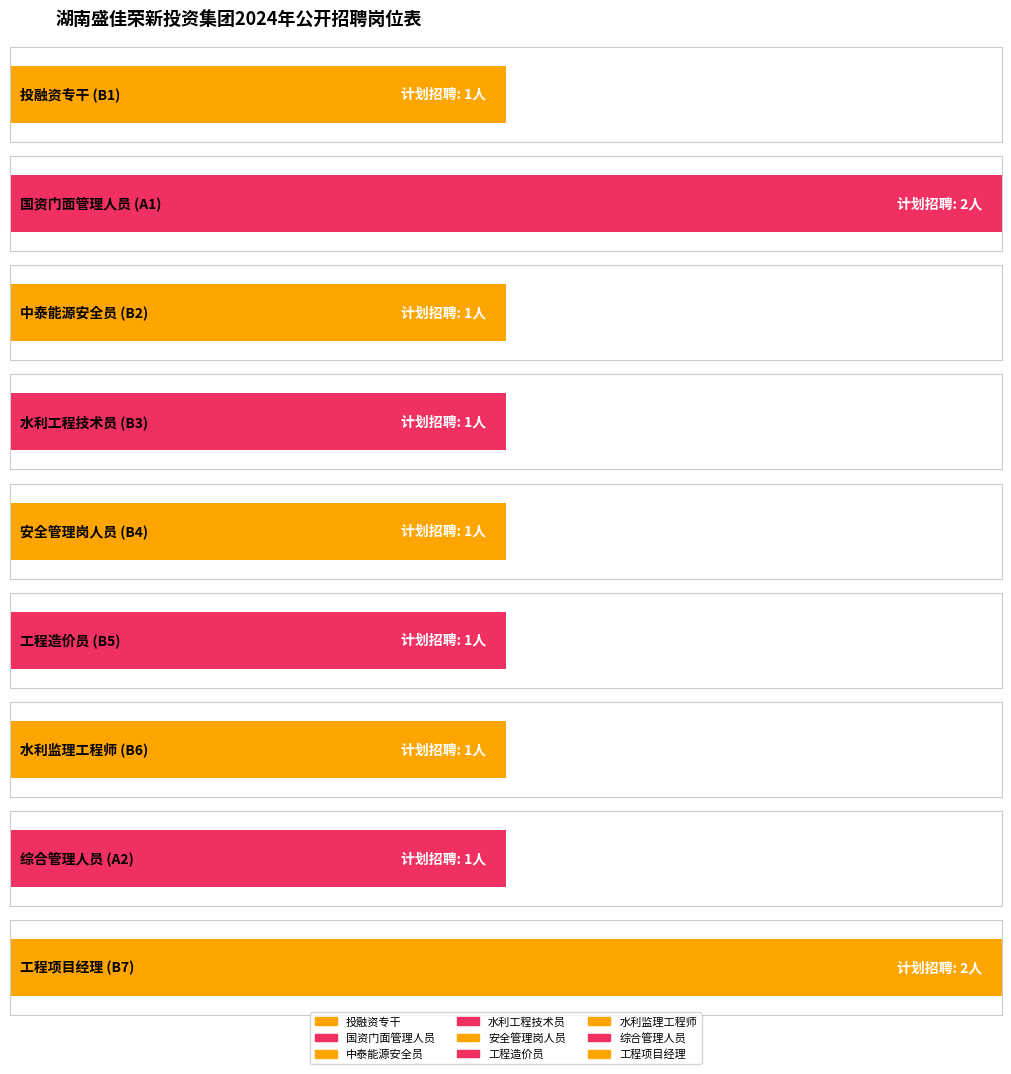

Which label corresponds to the largest value in the chart?

A1